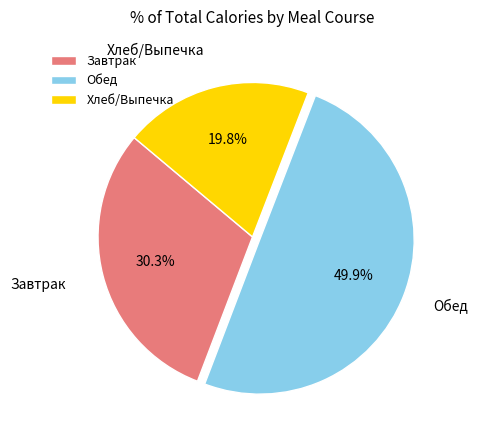

Does Хлеб/Выпечка account for over 50% of the chart?

No